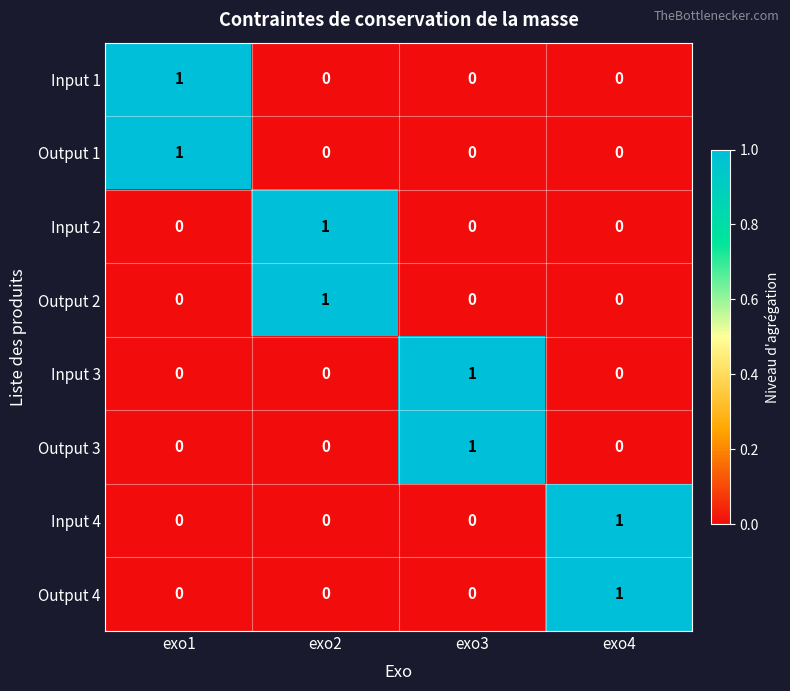

The Input 2 series shows 0 at exo3. True or false?

True